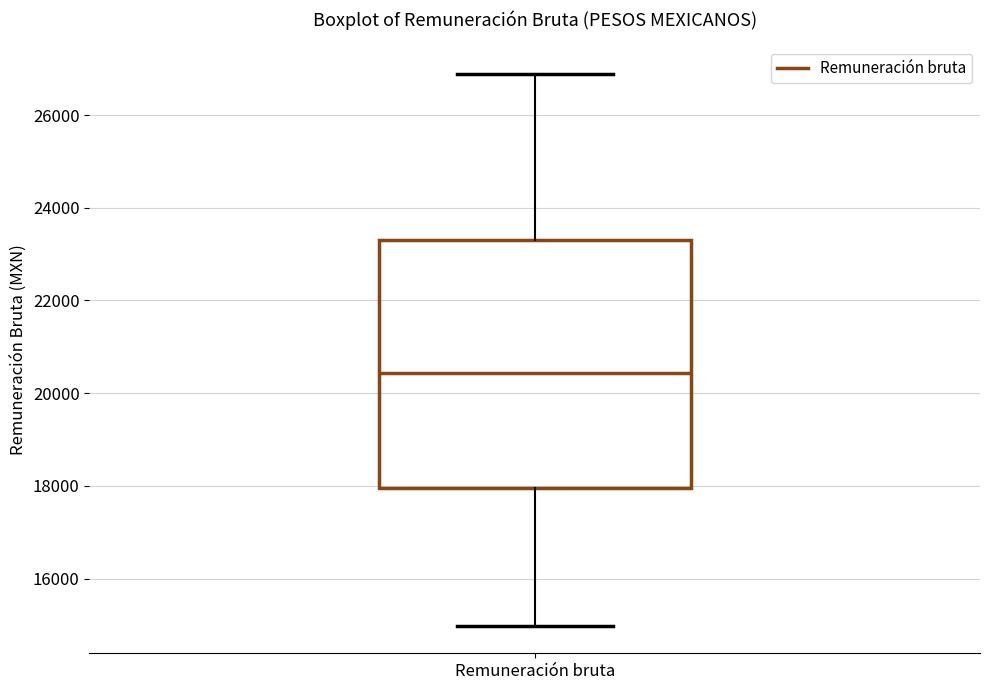

Read this box plot against the y-axis: the position of the median line, the range covered by the box, and the ends of both whiskers. The values are not printed on the chart, so give them approximately, as read against the axis.

median 20400, box 18000 to 23400, whiskers 15000 to 26800